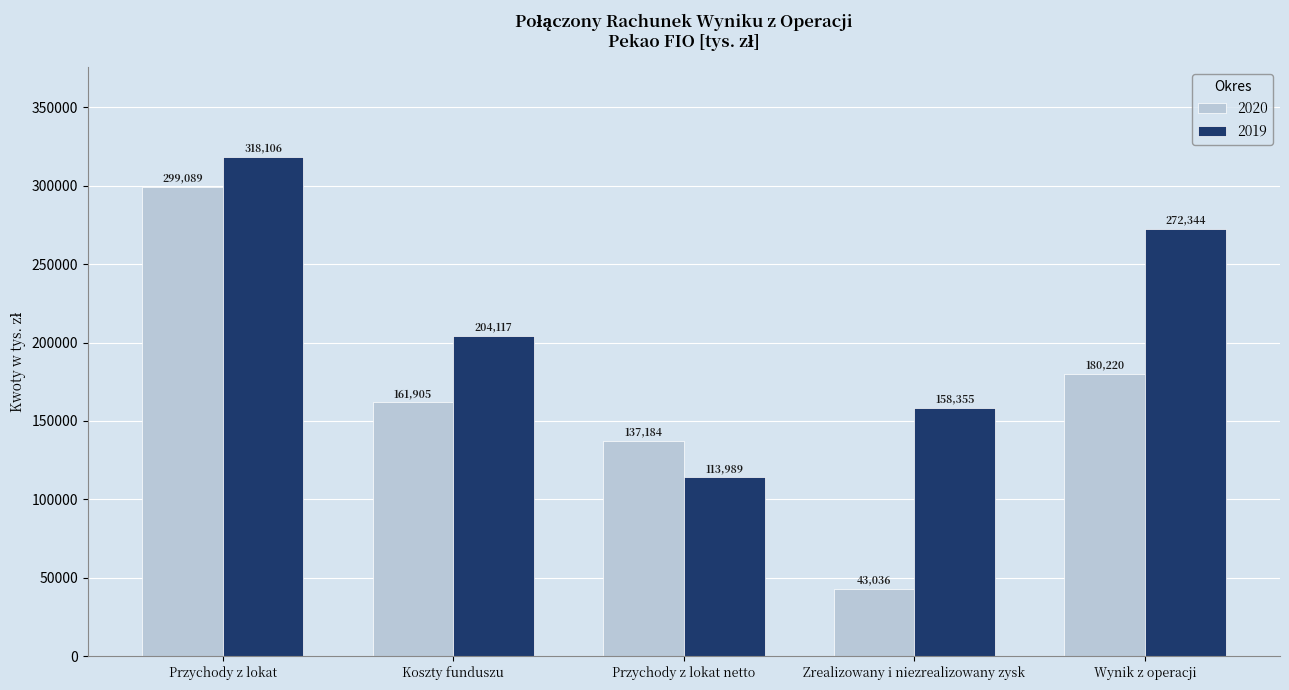

Reading left to right, extract all data points from this chart.

2020: 299089	161905	137184	43036	180220
2019: 318106	204117	113989	158355	272344